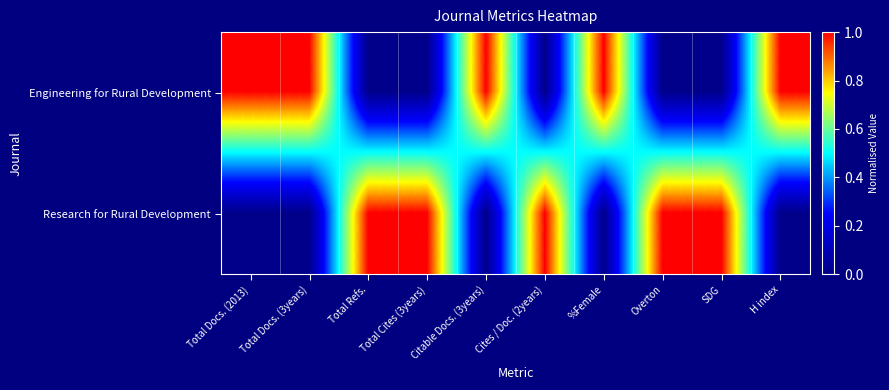

At how many categories does at least one series exceed 0?

10